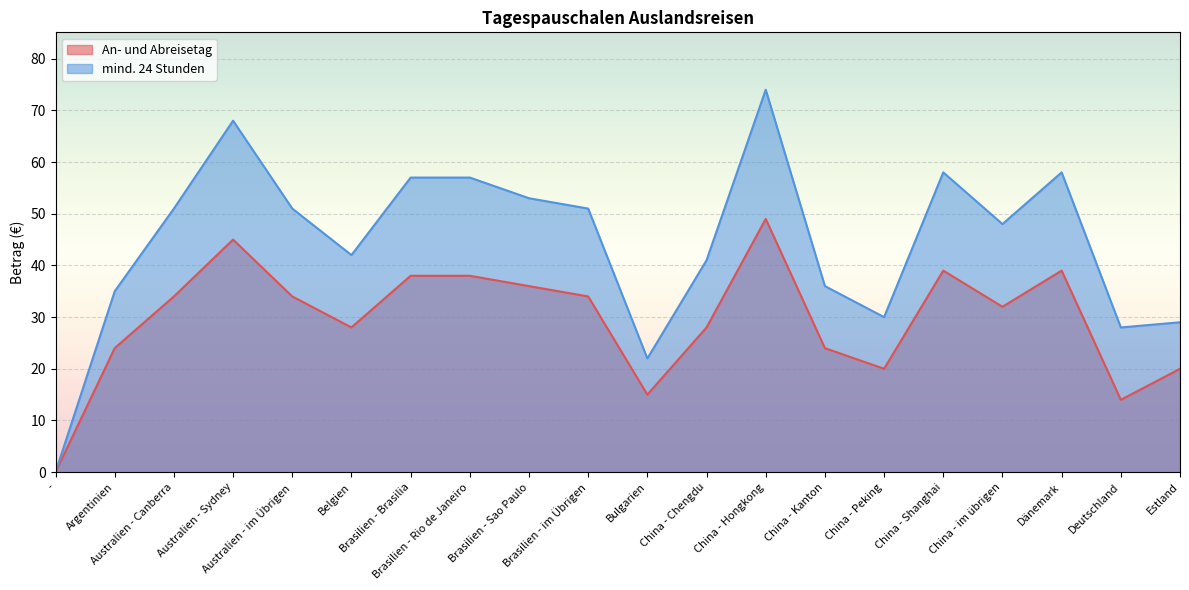

Is the value of An- und Abreisetag at China - Hongkong greater than the value of mind. 24 Stunden at Brasilien - Sao Paulo?

No